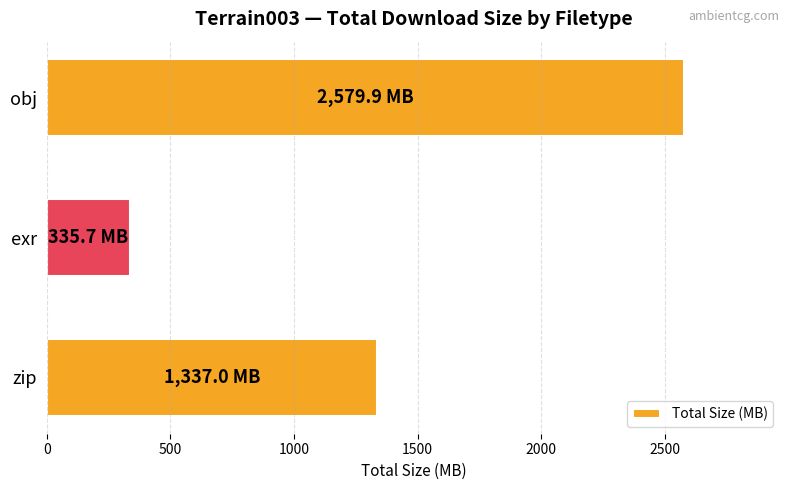

Reading bottom to top, transcribe all the data shown in this chart.

zip=1337.0	exr=335.7	obj=2579.9